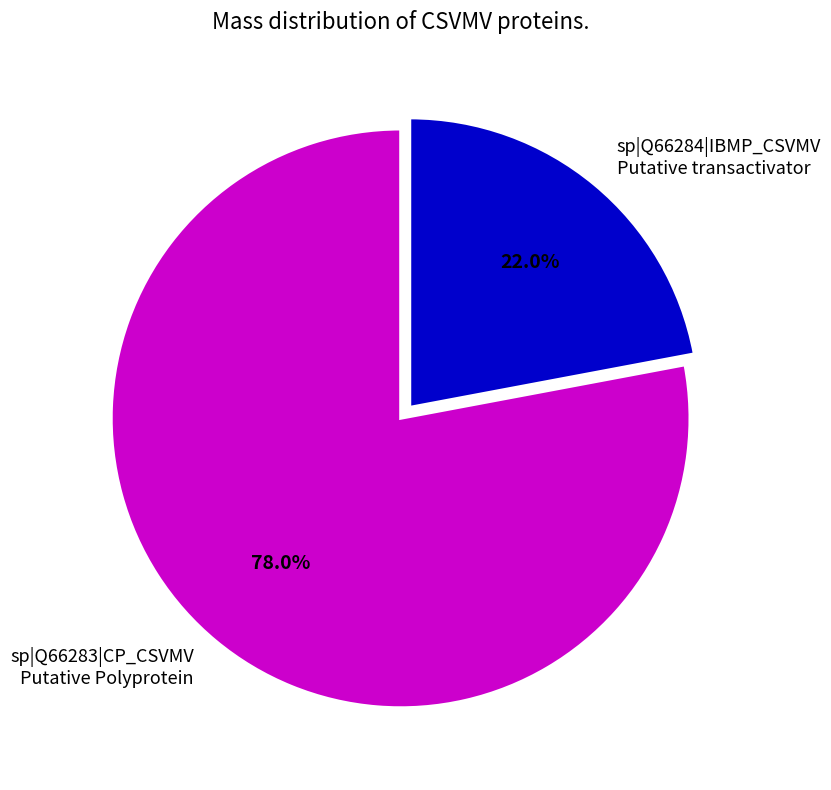

Which category has the biggest portion of the pie?

sp|Q66283|CP_CSVMV Putative Polyprotein